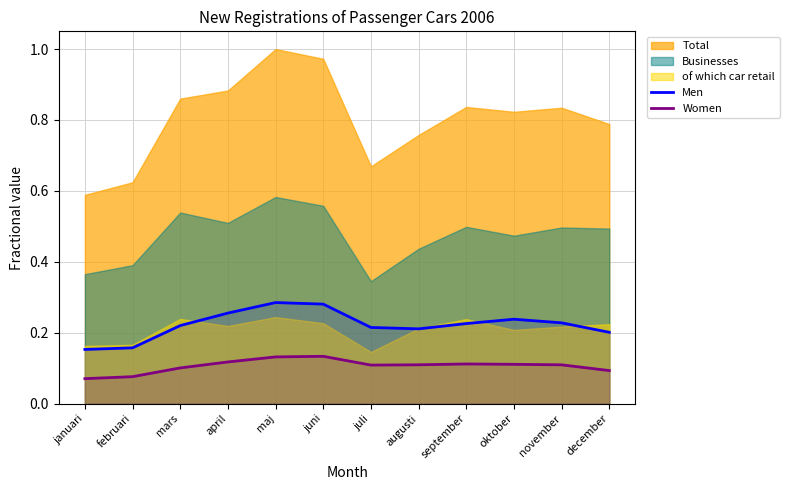

Rank the categories by Men value from highest to lowest.

maj, juni, april, oktober, november, september, mars, juli, augusti, december, februari, januari